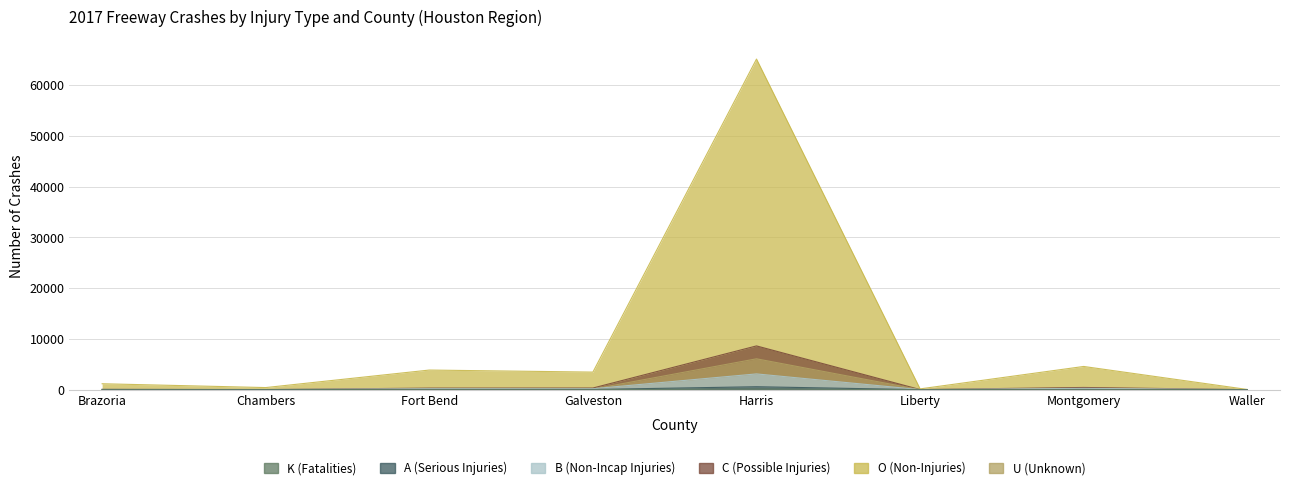

Reading left to right, extract all data points from this chart.

K (Fatalities): 4	0	11	6	146	4	7	4
A (Serious Injuries): 12	5	38	44	585	5	40	4
B (Non-Incap Injuries): 58	33	194	189	3112	11	266	9
C (Possible Injuries): 74	27	313	328	8629	26	440	9
O (Non-Injuries): 1174	418	3872	3467	65157	160	4580	47
U (Unknown): 42	10	122	117	6088	4	179	0